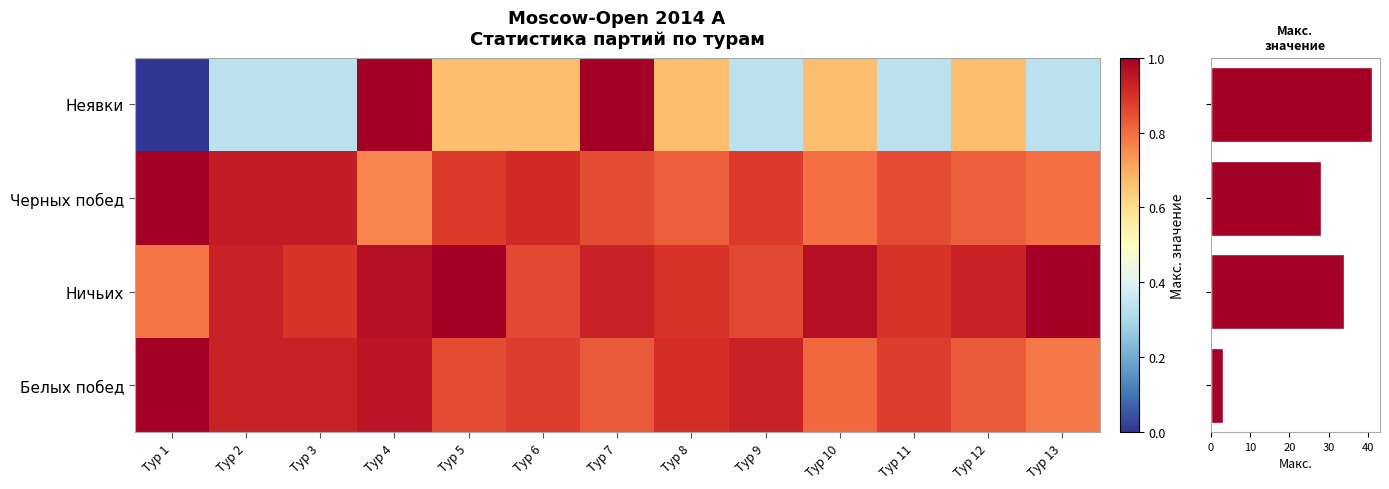

List the labels in order of Черных побед value, smallest first.

Тур 4, Тур 10, Тур 13, Тур 8, Тур 12, Тур 7, Тур 11, Тур 5, Тур 9, Тур 6, Тур 2, Тур 3, Тур 1